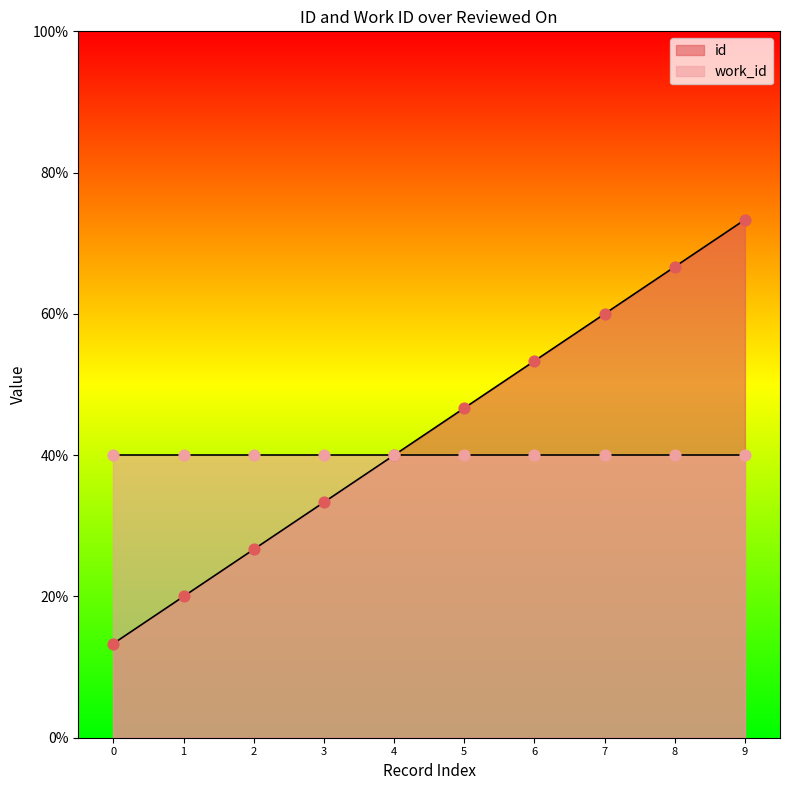

List the labels in order of id value, largest first.

9, 8, 7, 6, 5, 4, 3, 2, 1, 0